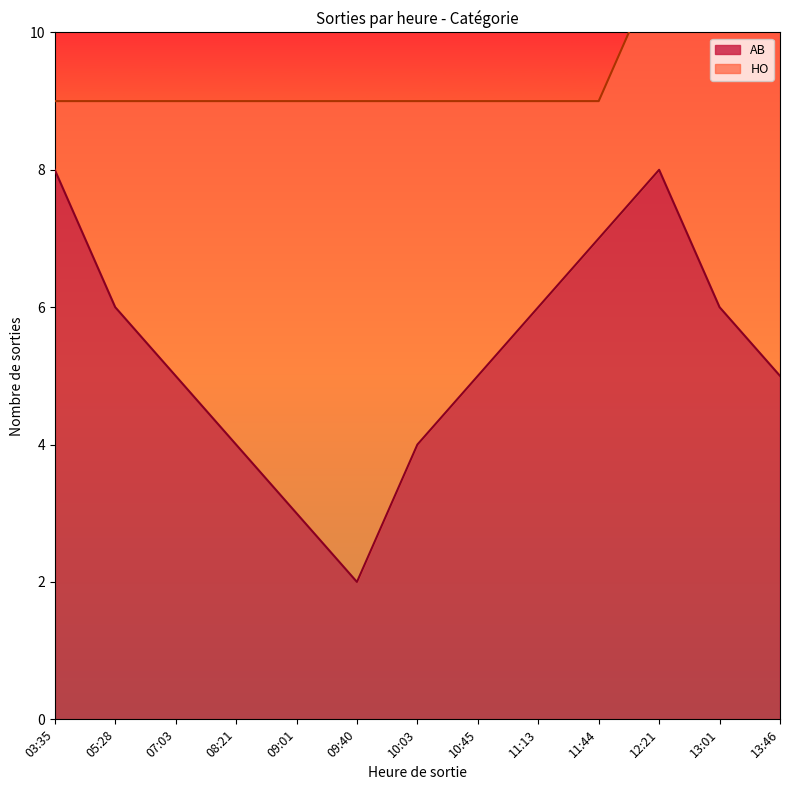

What is the change in value from 10:03 to 13:01?

+2